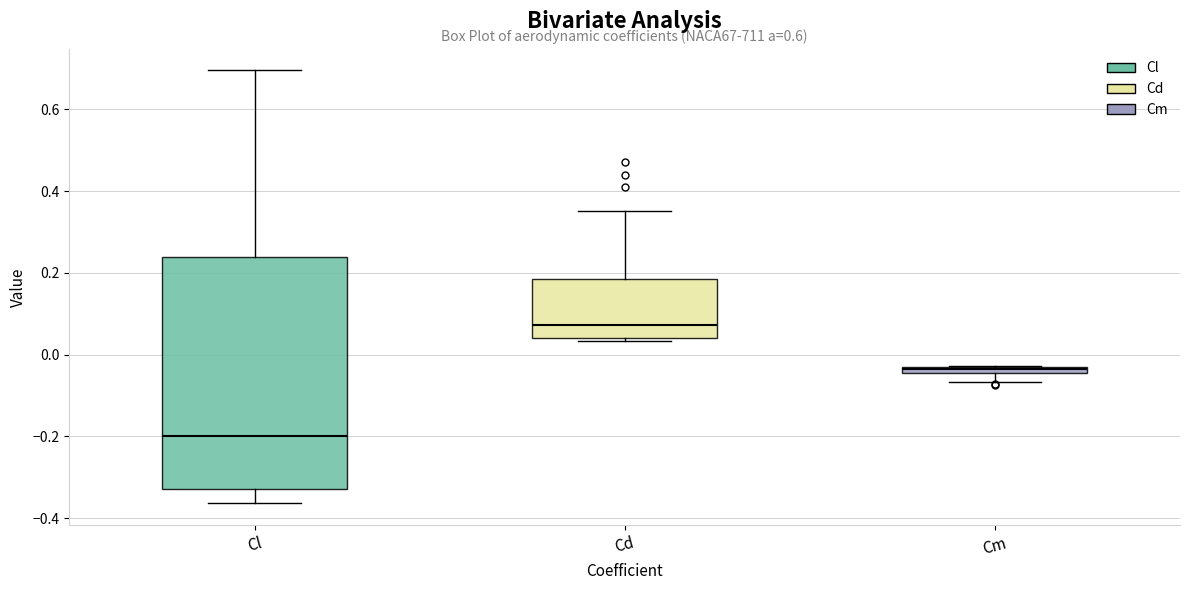

Comparing the boxes themselves (not the whiskers), which one is the tallest?

Cl